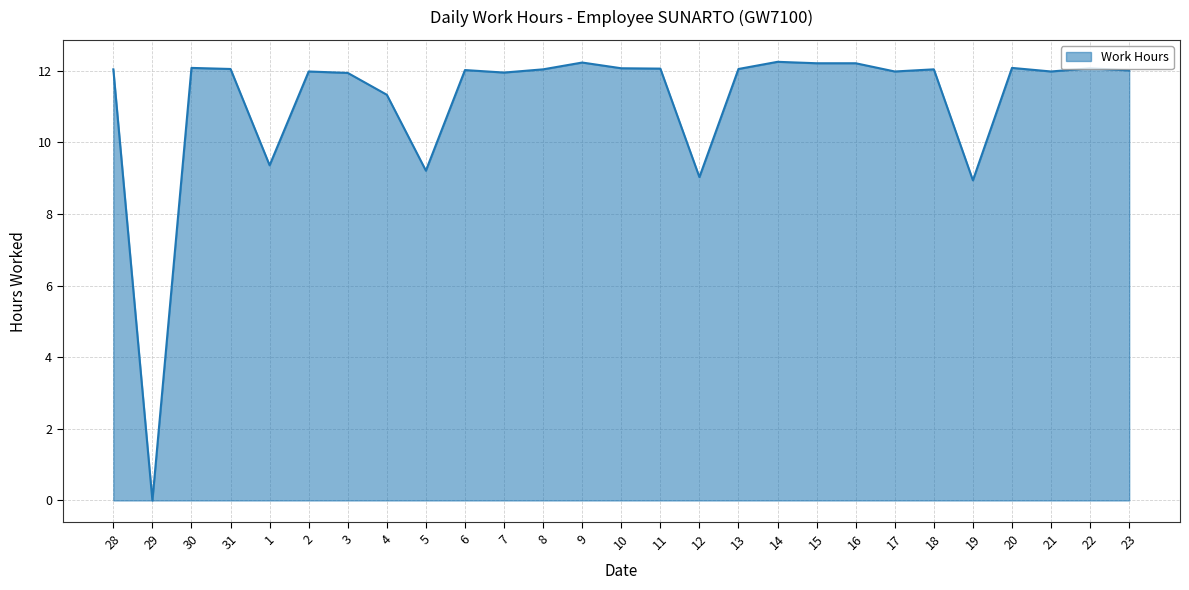

What position from the left is 1?

5